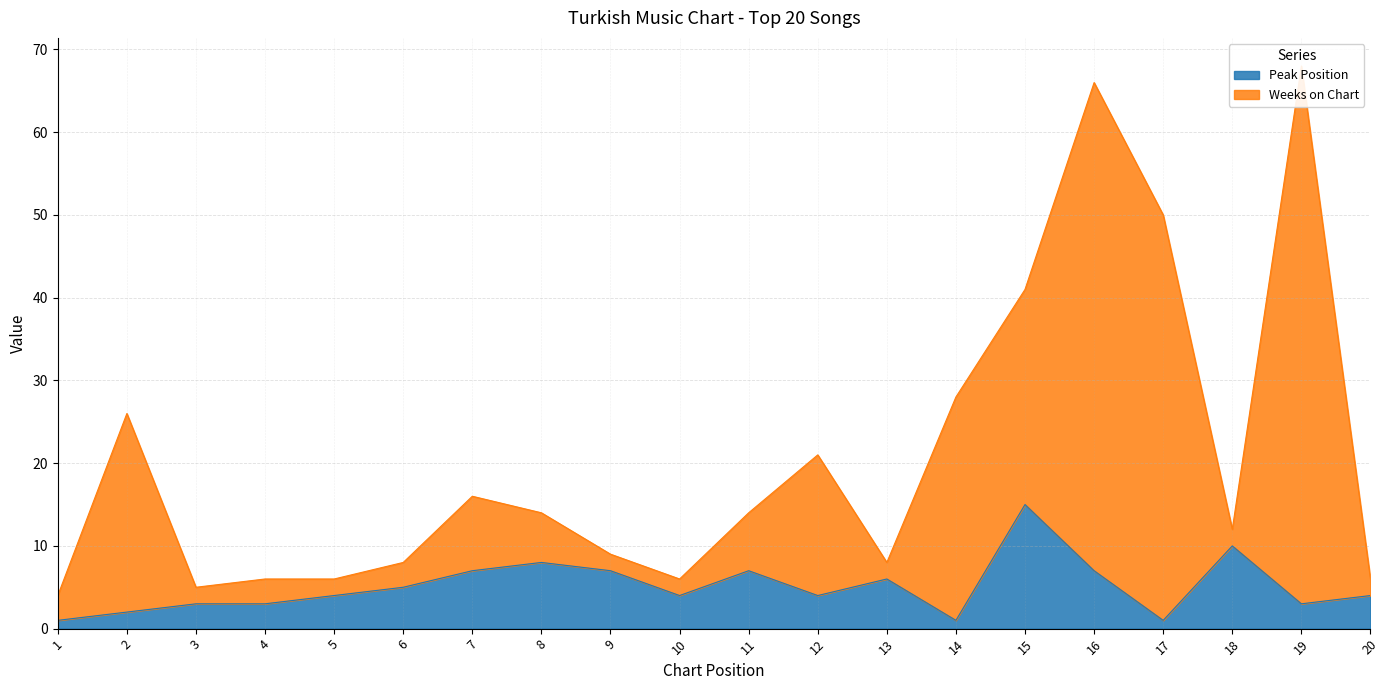

Is it true that Peak Position equals 10 at 7?

False